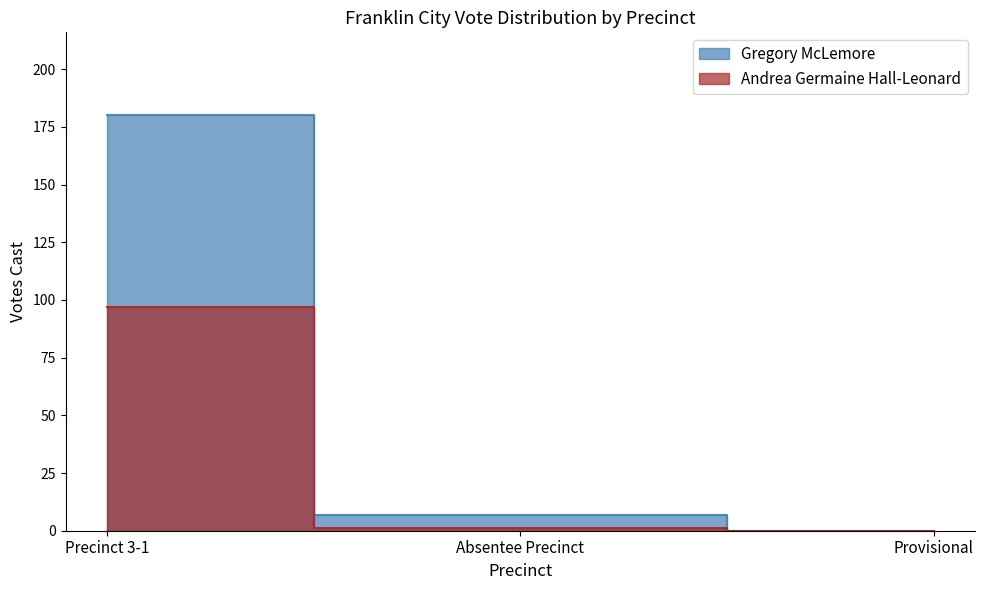

What is the sum of the Gregory McLemore values at Precinct 3-1 and Absentee Precinct?

187